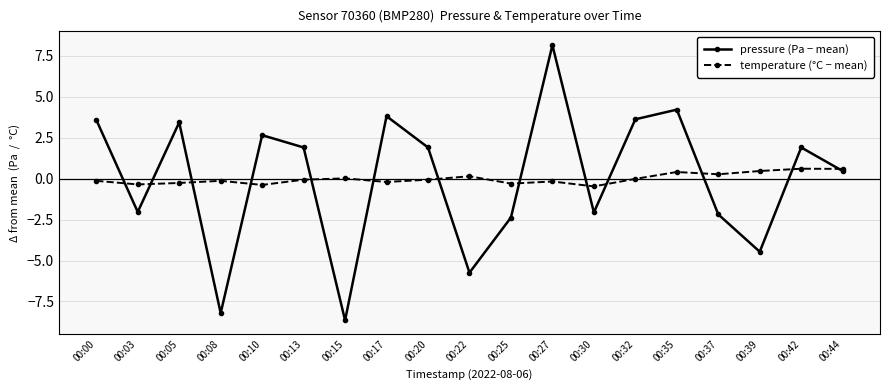

Where is pressure (Pa − mean) nearest to the value 0?

00:44